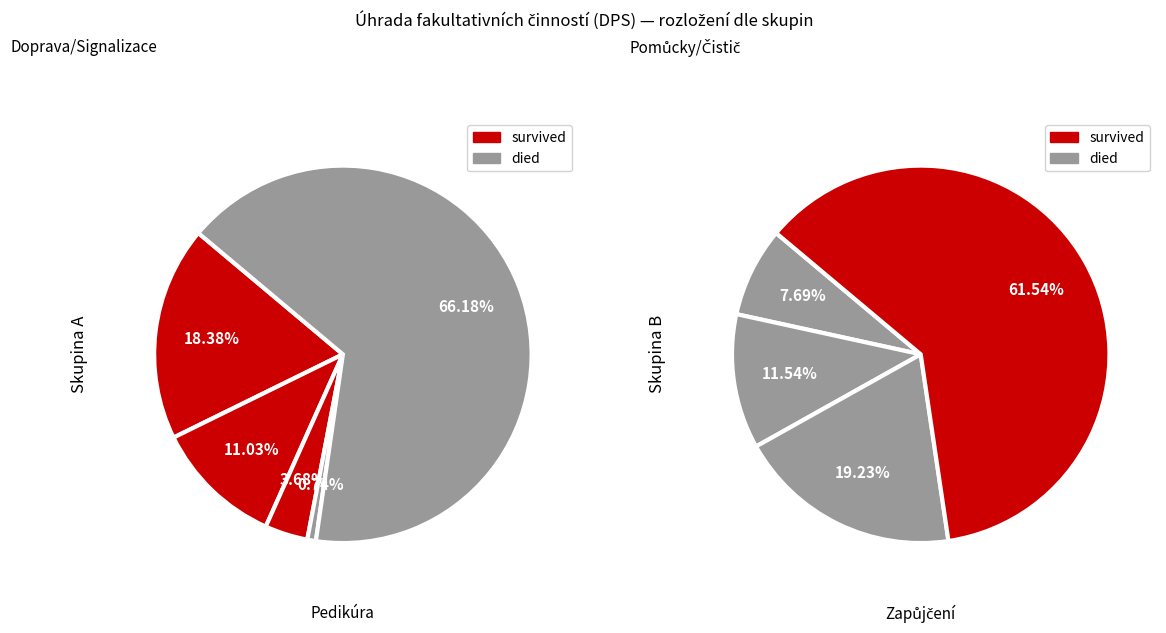

True or false: do 30 min accounts for 28% of the total.

False